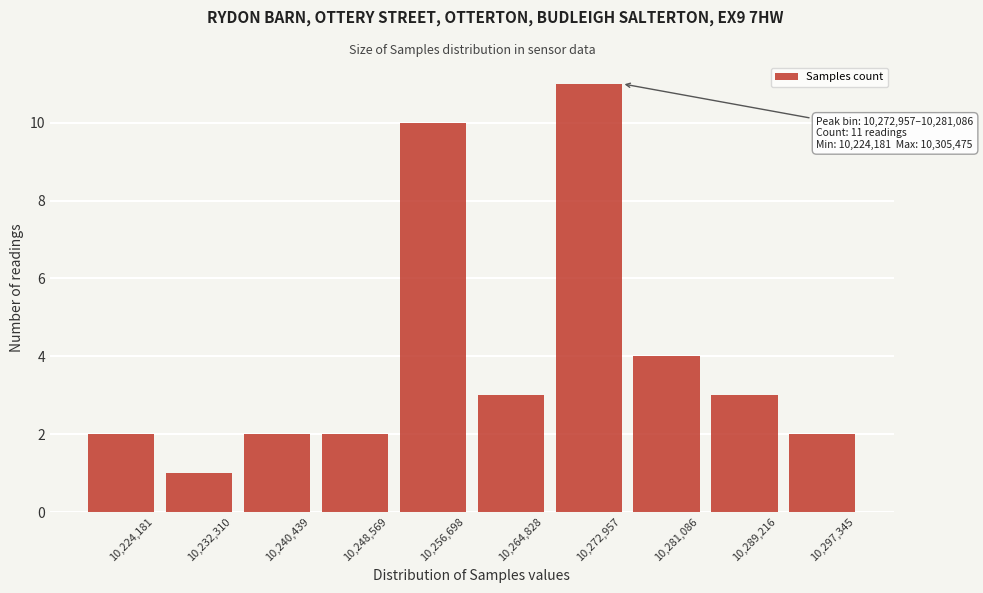

Reading left to right, list all the values displayed in this chart.

2	1	2	2	10	3	11	4	3	2